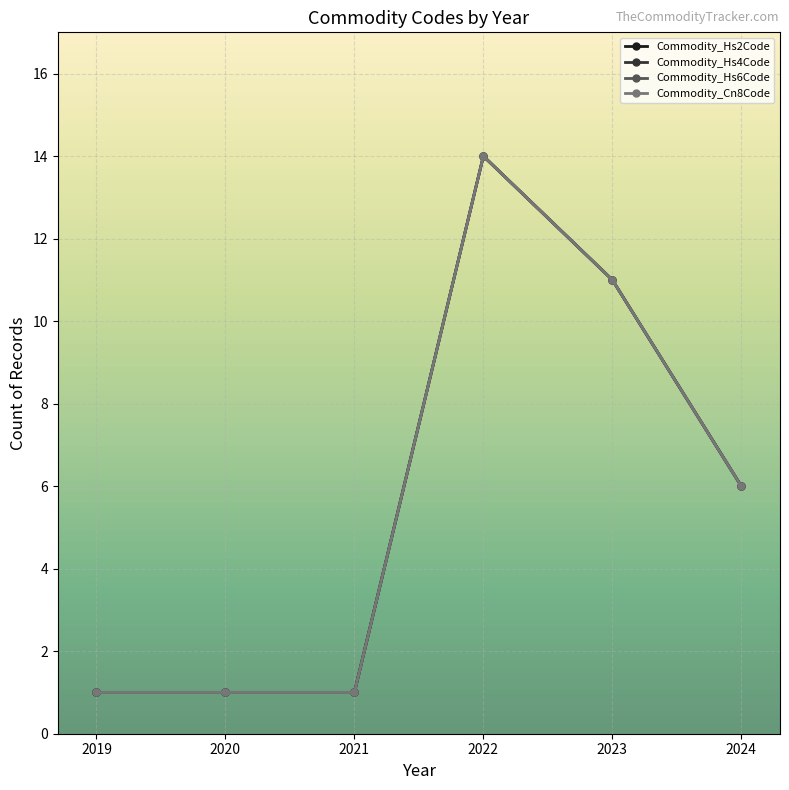

Is this an area chart (filled region under the line)?

No